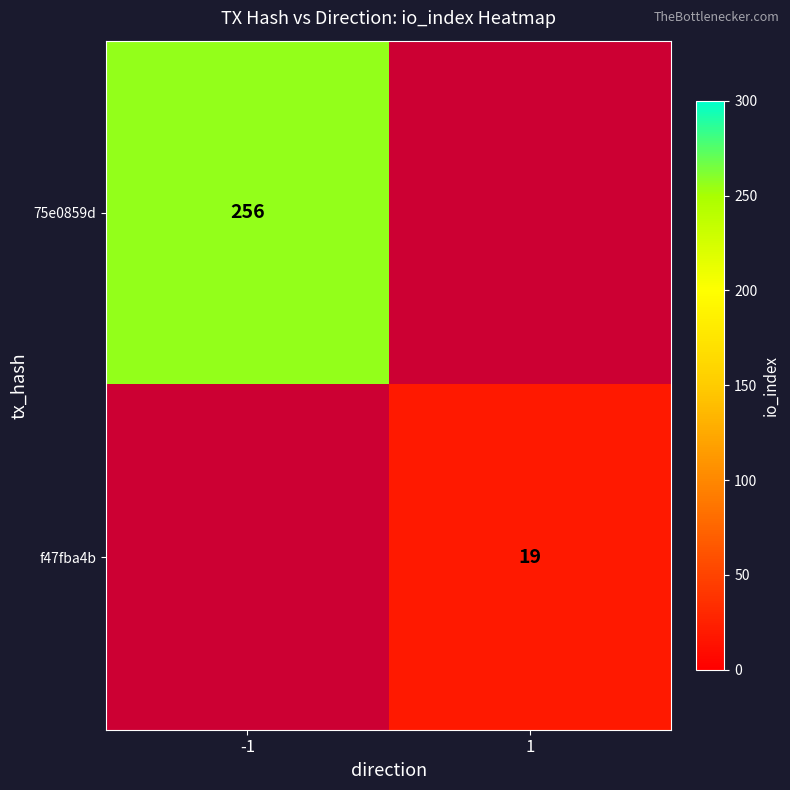

Is it true that 75e0859d equals 369 at -1?

False